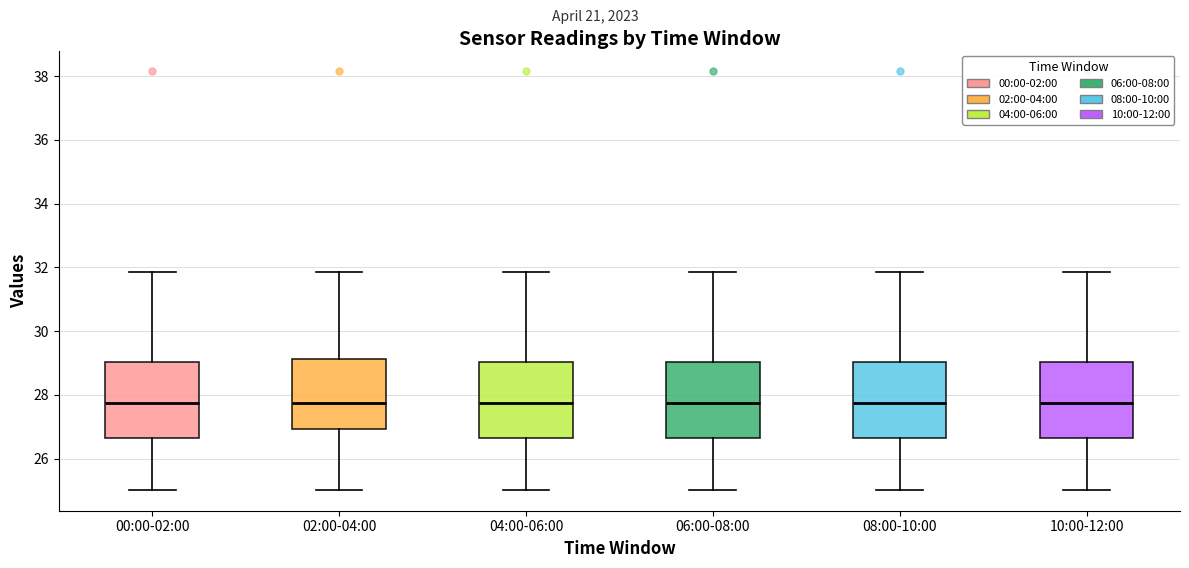

Reading left to right, read every box against the y-axis: the position of its median line, the range the box covers, and the ends of its whiskers. The values are not printed on the chart, so give them approximately, as read against the axis.

00:00-02:00: median 27.8, box 26.6 to 29.0, whiskers 25.0 to 31.8
02:00-04:00: median 27.8, box 27.0 to 29.2, whiskers 25.0 to 31.8
04:00-06:00: median 27.8, box 26.6 to 29.0, whiskers 25.0 to 31.8
06:00-08:00: median 27.8, box 26.6 to 29.0, whiskers 25.0 to 31.8
08:00-10:00: median 27.8, box 26.6 to 29.0, whiskers 25.0 to 31.8
10:00-12:00: median 27.8, box 26.6 to 29.0, whiskers 25.0 to 31.8